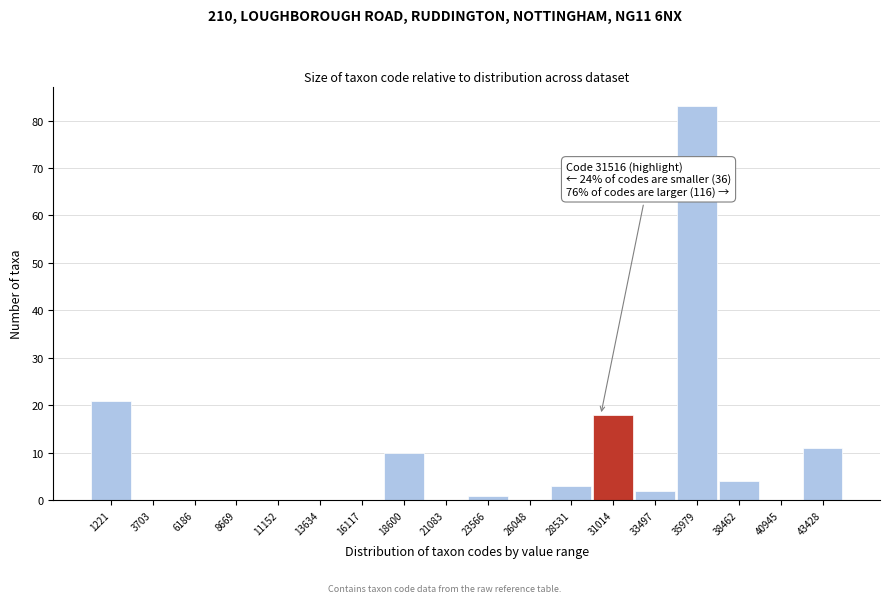

Reading left to right, what are all the values shown in this chart?

1221=21	3703=0	6186=0	8669=0	11152=0	13634=0	16117=0	18600=10	21083=0	23566=1	26048=0	28531=3	31014=18	33497=2	35979=83	38462=4	40945=0	43428=11